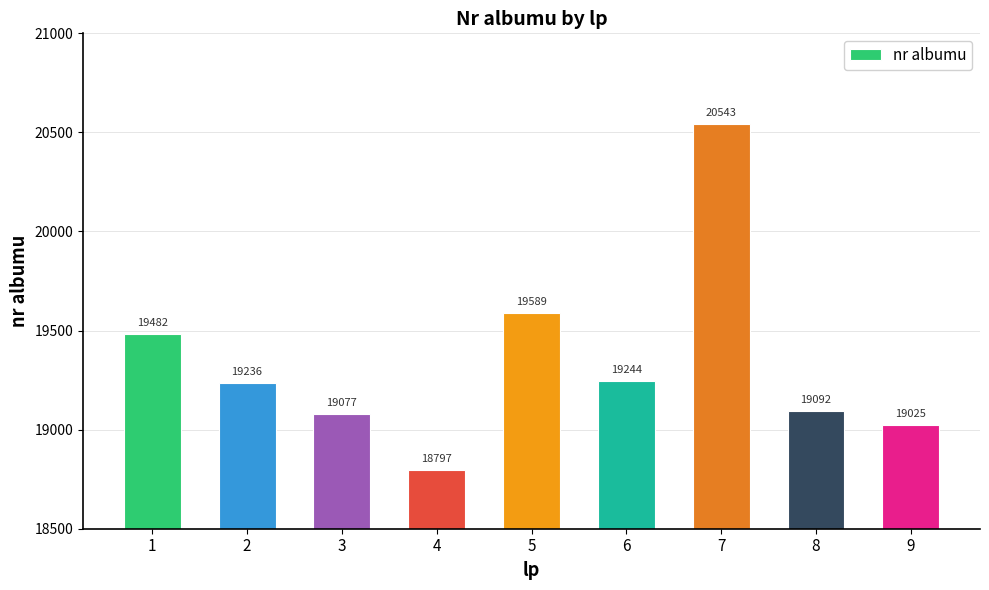

Does the chart contain stacked bars?

No